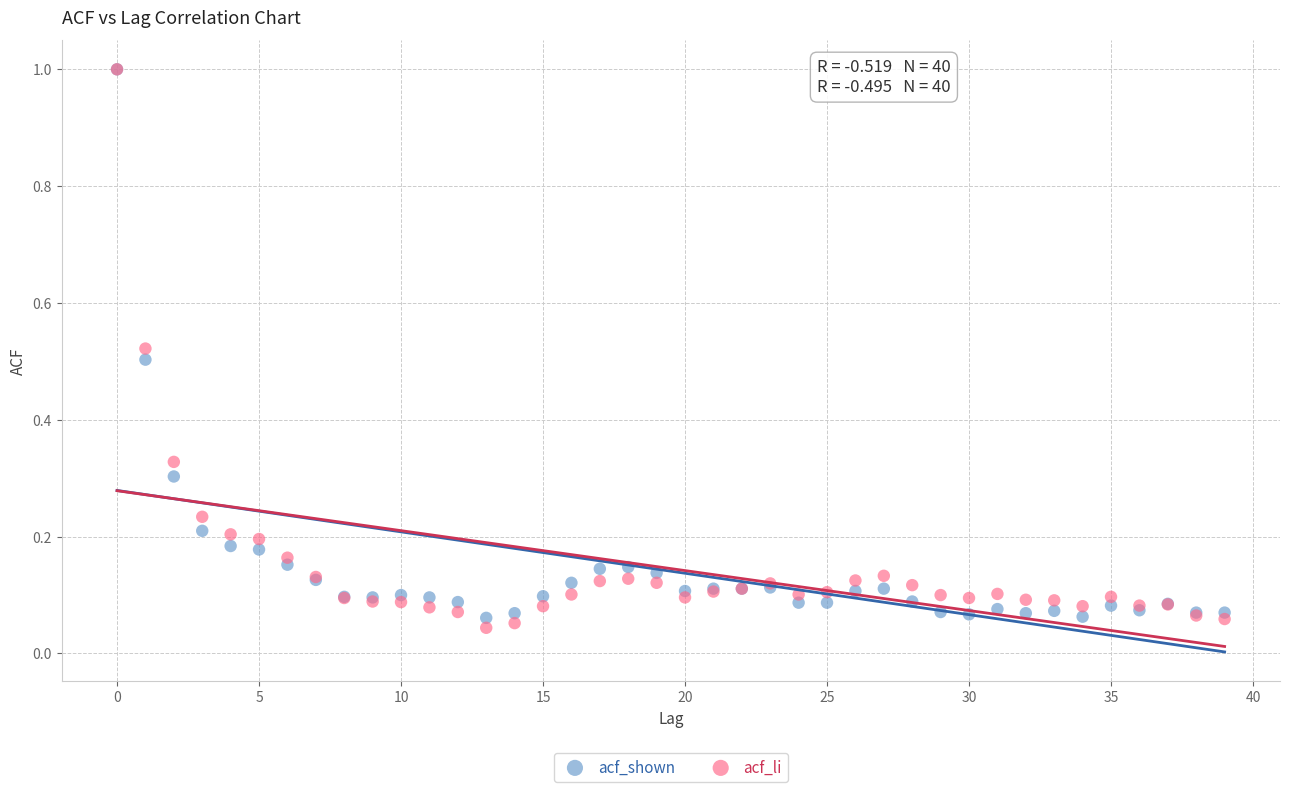

What are all the series names shown in the legend?

acf_shown, acf_li